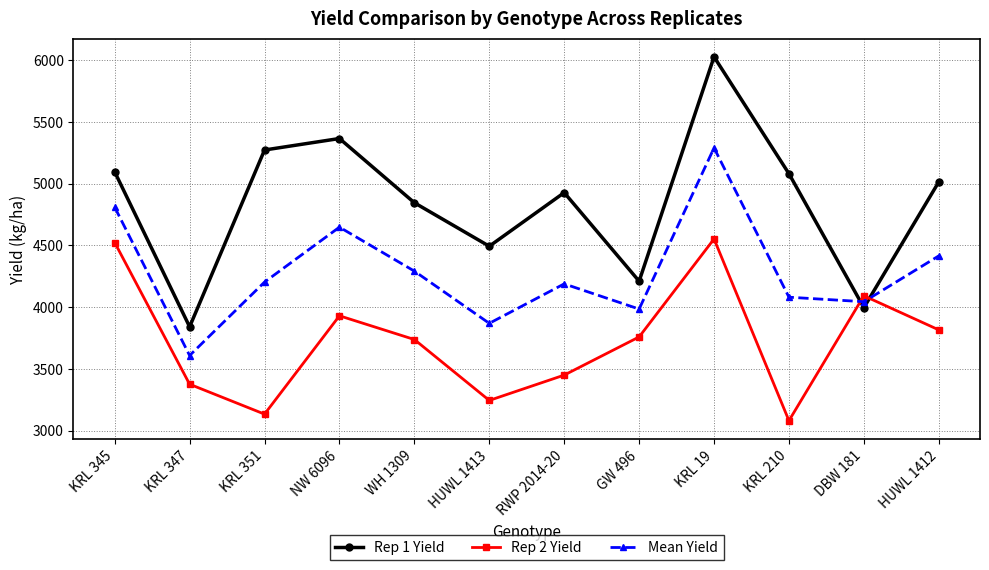

List the series in order of their peak value, highest first.

Rep 1 Yield, Mean Yield, Rep 2 Yield